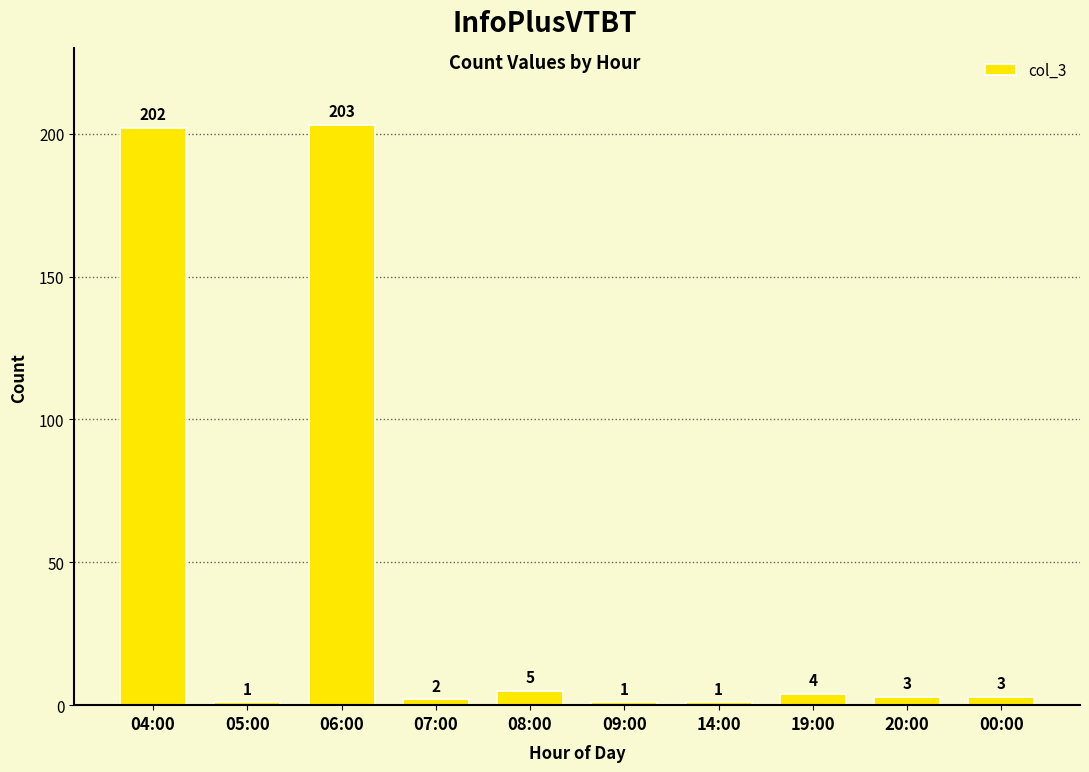

Are the bars horizontal?

No